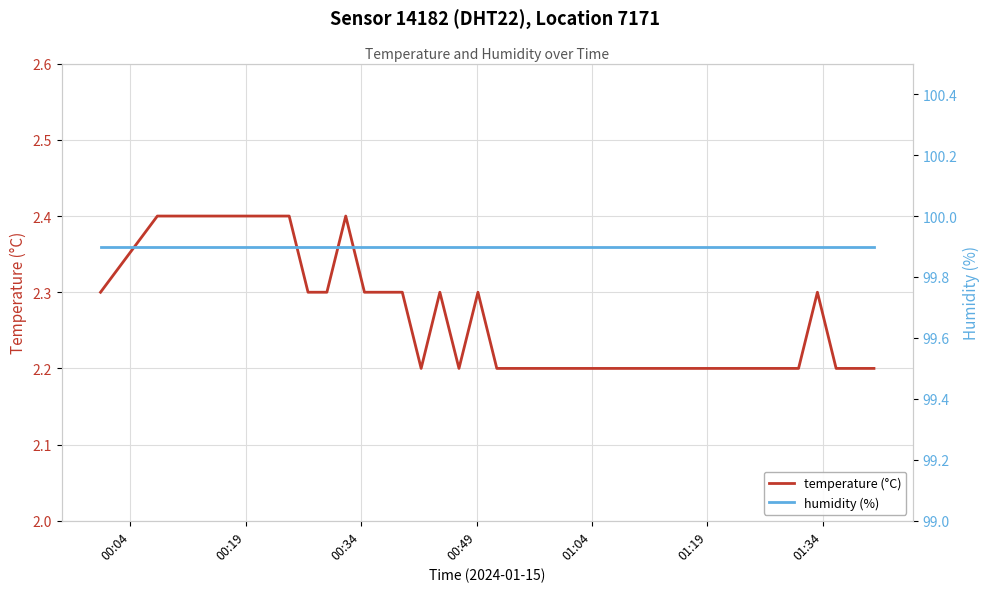

What are all the series names shown in the legend?

temperature (°C), humidity (%)